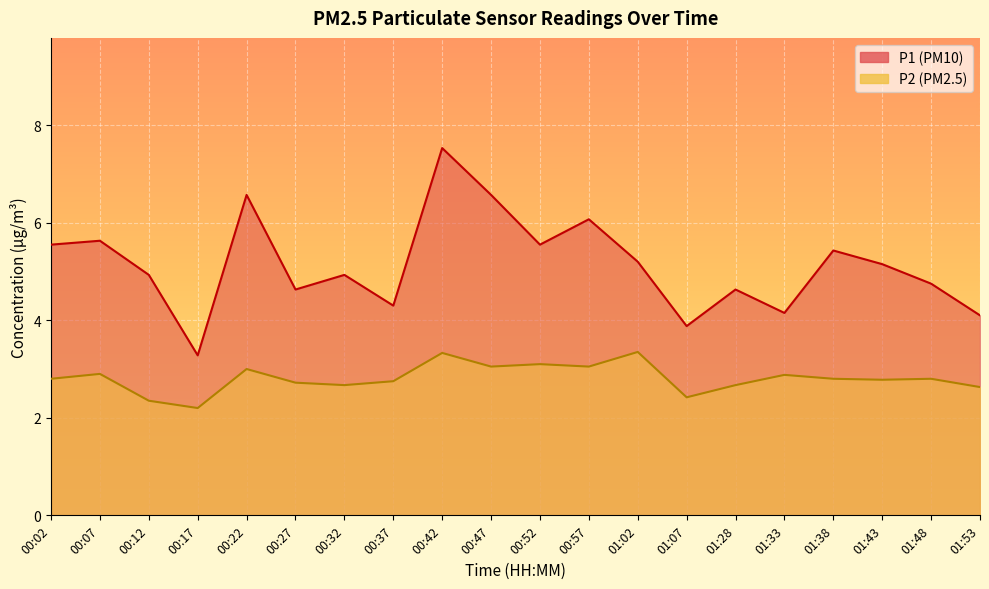

What are all the series names shown in the legend?

P1, P2